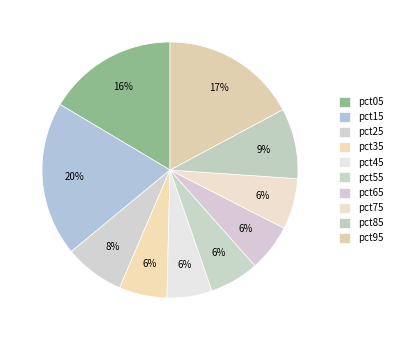

To the nearest percent, what percentage of the pie is pct75?

6%